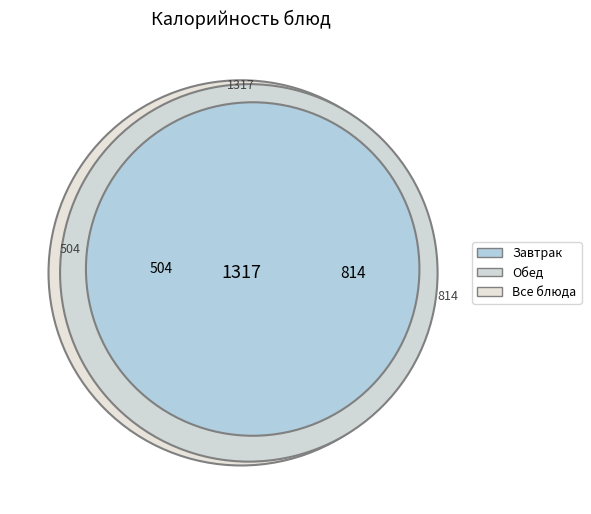

Is it true that Соус молочный is 9% of the pie?

False